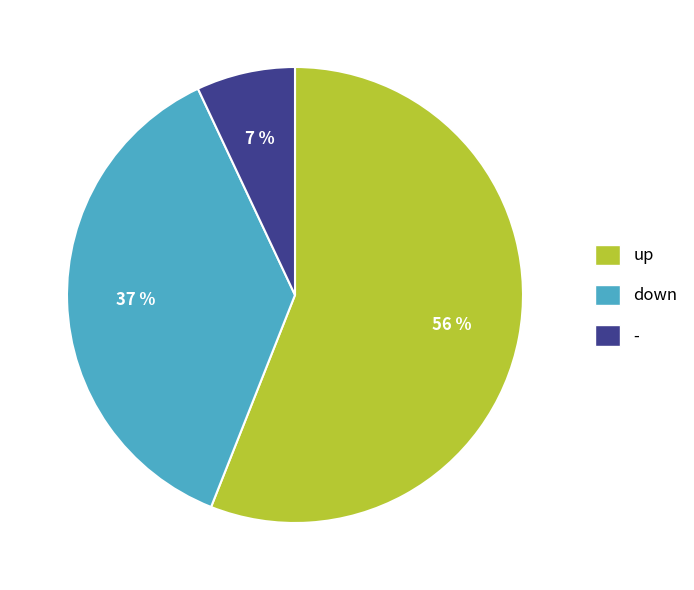

Combined, do down and - account for over 50%?

No